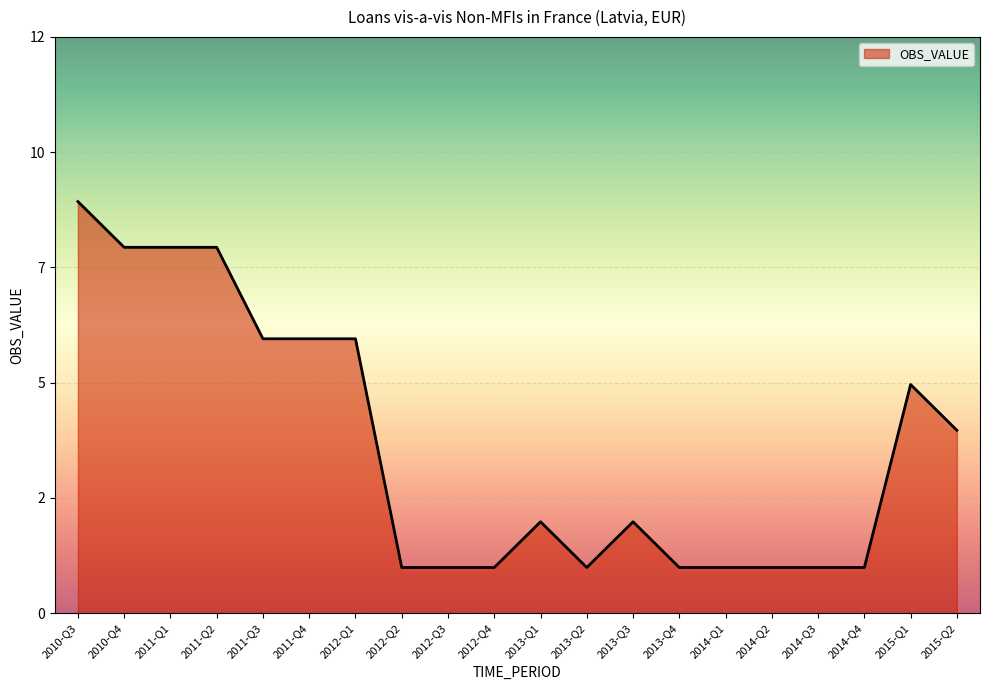

True or false: the data shows 0 at 2014-Q4.

False